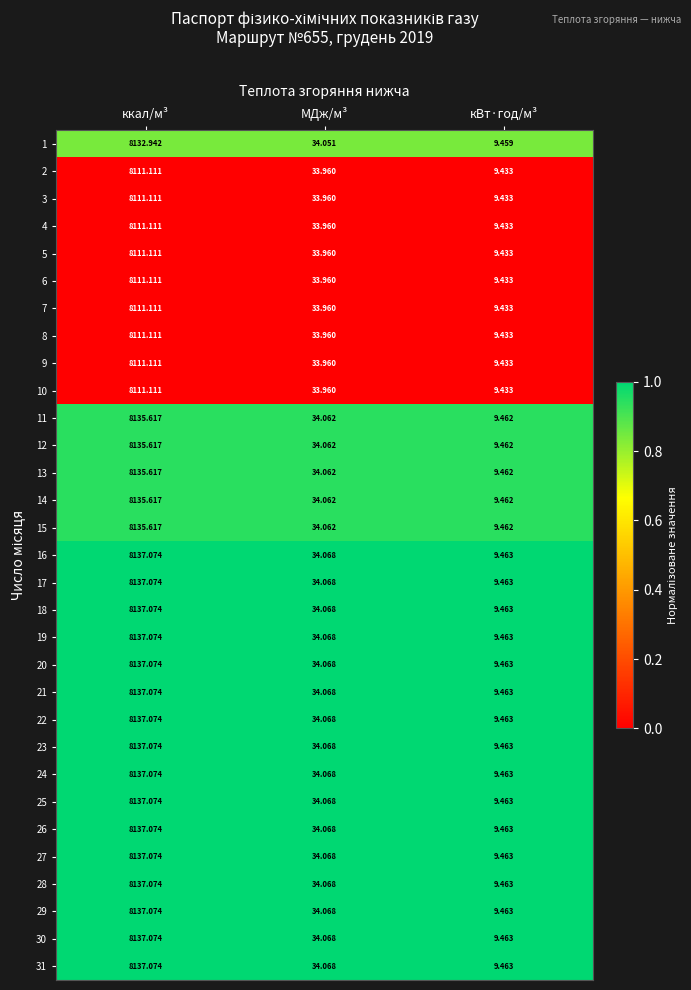

List the labels in order of 11 value, largest first.

ккал/м³, МДж/м³, кВт·год/м³